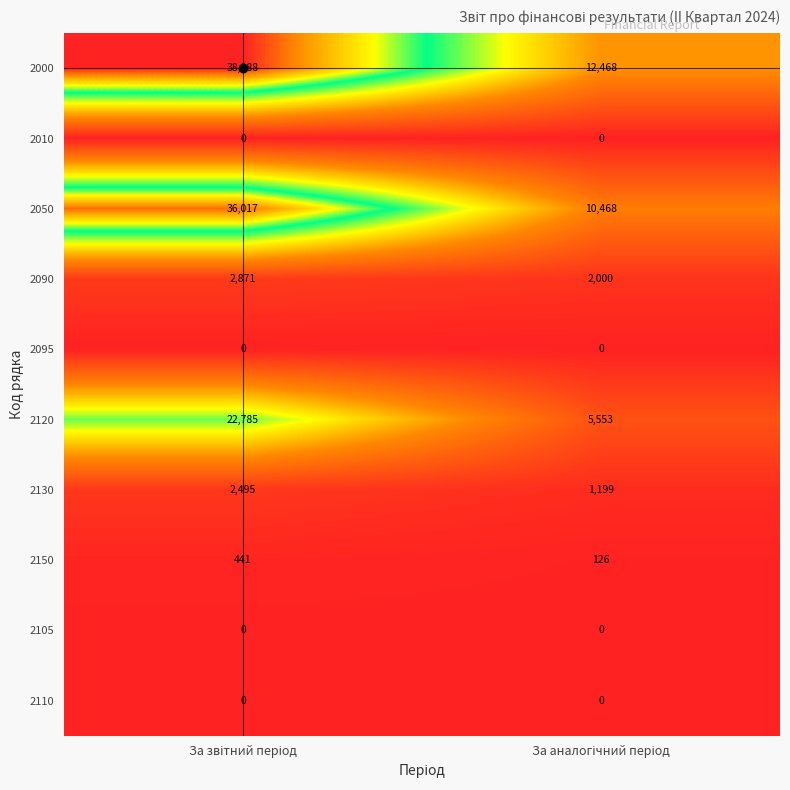

What is the difference between the maximum and minimum values in the 2150 series?

315